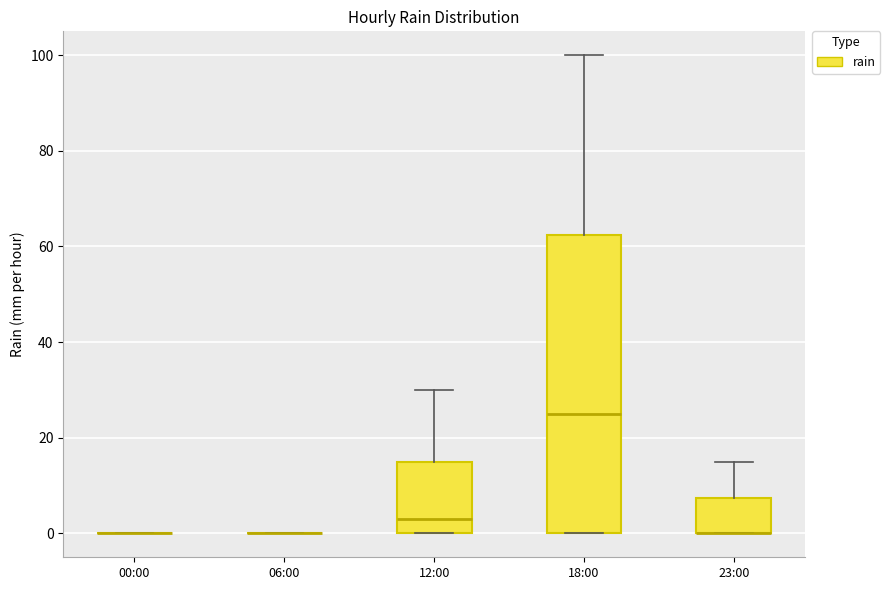

Reading left to right, transcribe this box plot: for each box, give where its median line is, the range the box spans, and where its two whiskers end, as read against the y-axis. The values are not printed on the chart, so give them approximately, as read against the axis.

00:00: box collapsed to a line at 0, whiskers 0 to 0
06:00: box collapsed to a line at 0, whiskers 0 to 0
12:00: median 4, box 0 to 16, whiskers 0 to 30
18:00: median 26, box 0 to 62, whiskers 0 to 100
23:00: median 0 (drawn on the box's lower edge), box 0 to 8, whiskers 0 to 16